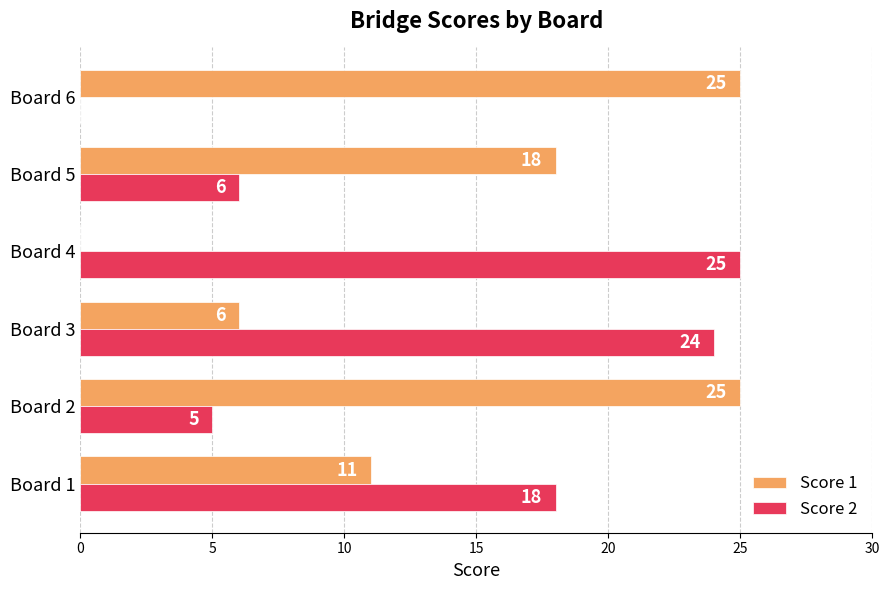

What are all the series names shown in the legend?

Score 1, Score 2